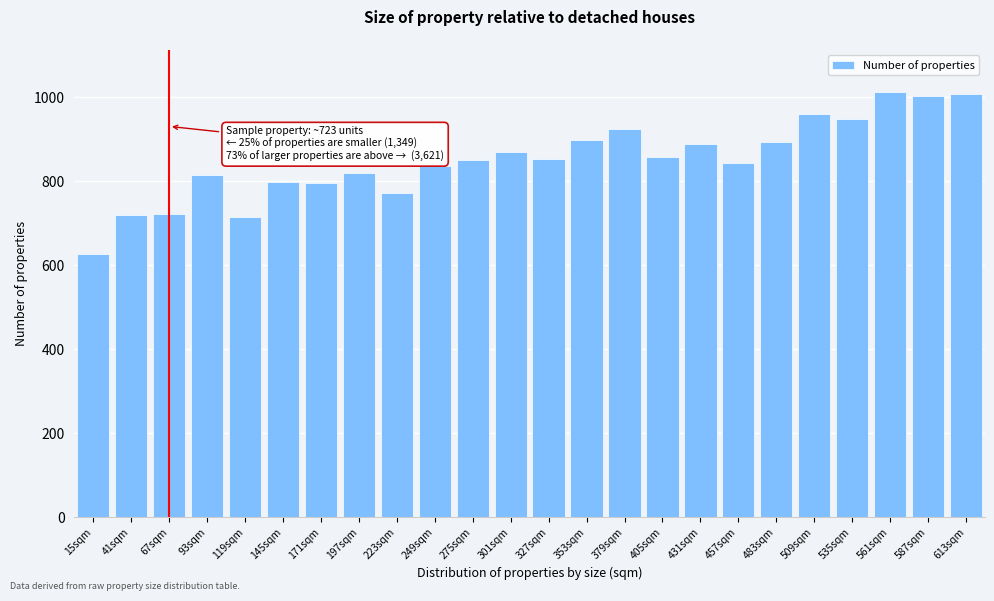

What is the difference between the values at 41sqm and 535sqm?

227